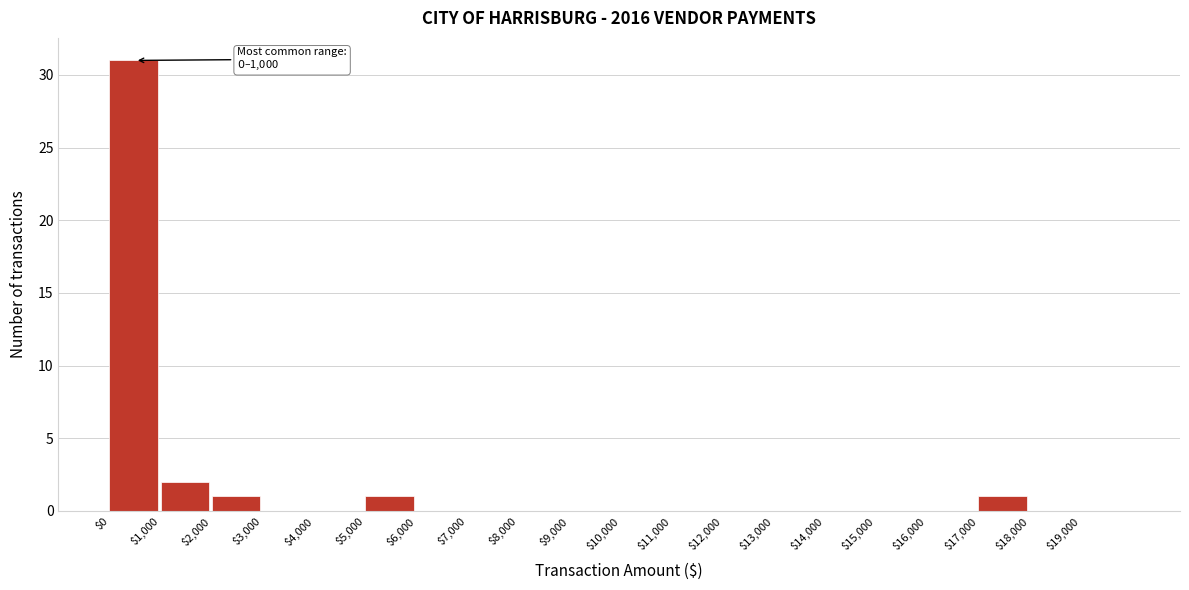

Over which range of the x-axis is the bar tallest?

0 to 1000